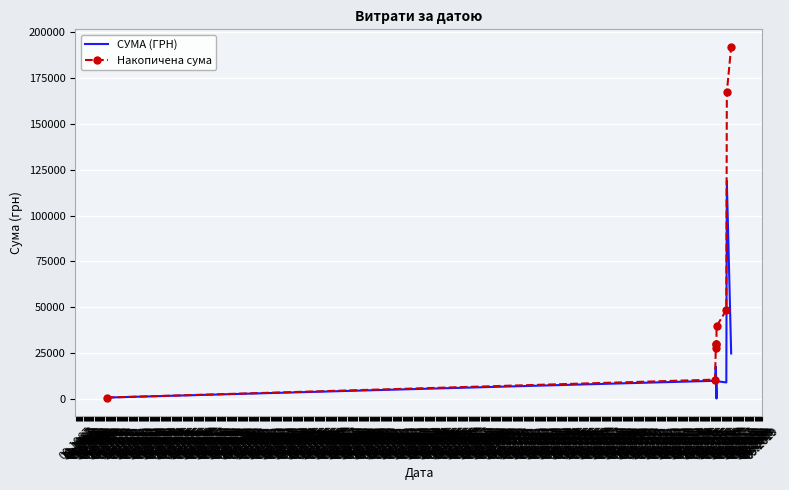

Which series has the largest range (max minus min)?

Накопичена сума